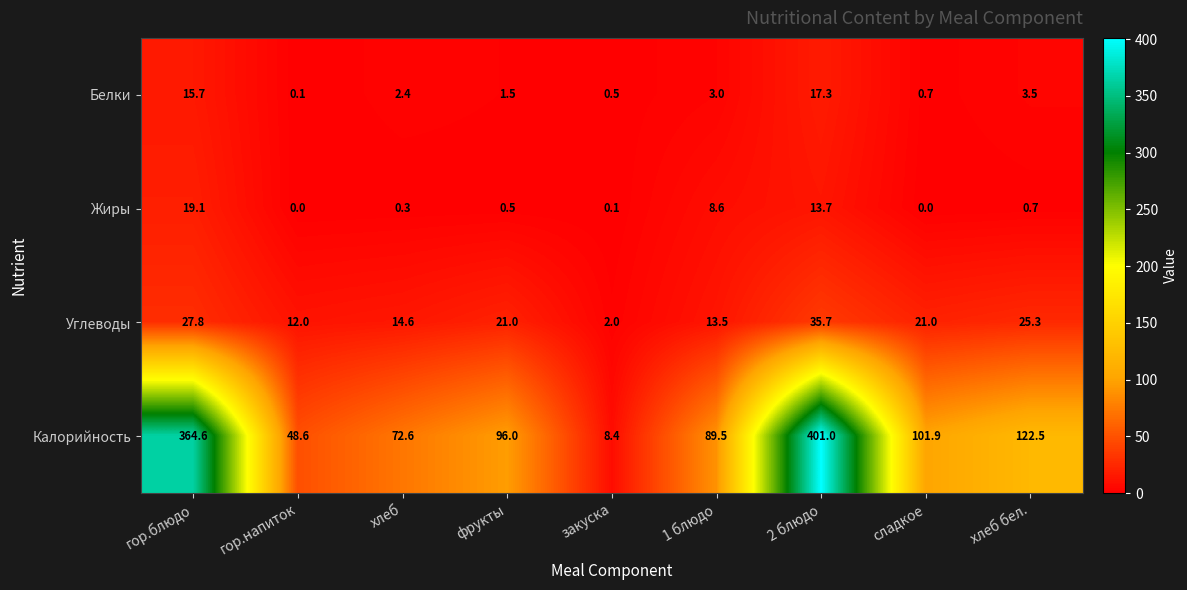

What value does the Углеводы series have at хлеб бел.?

25.3